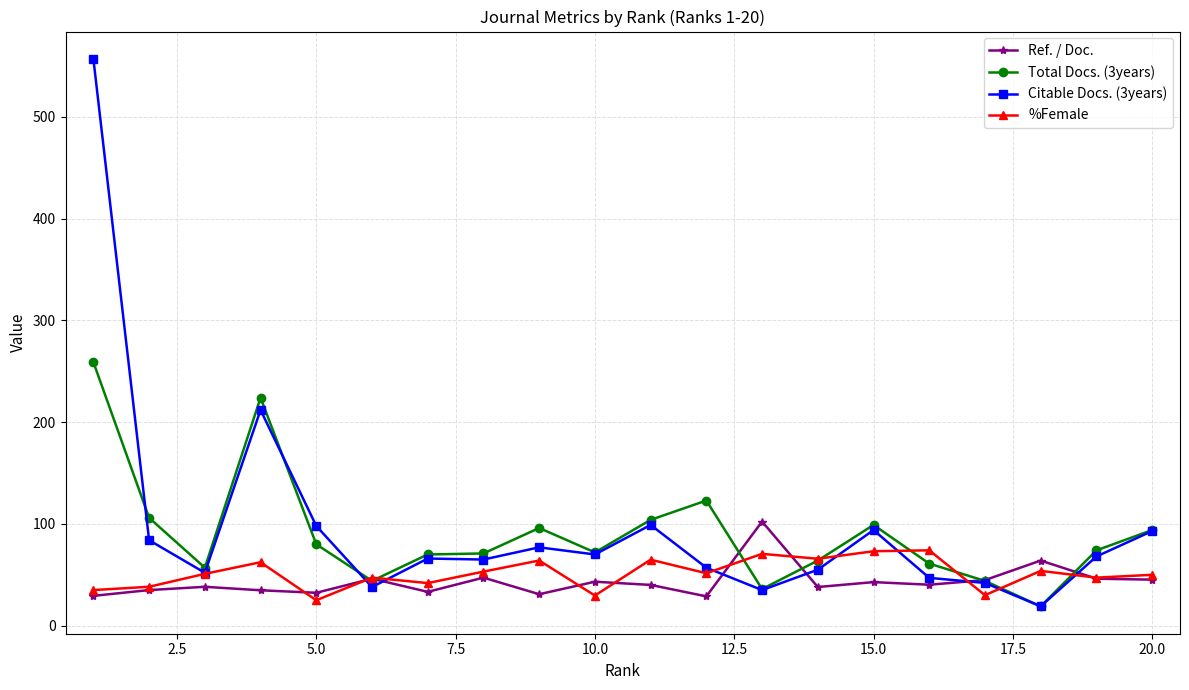

In Citable Docs. (3years), how many points are higher than both neighbors (excluding endpoints)?

5